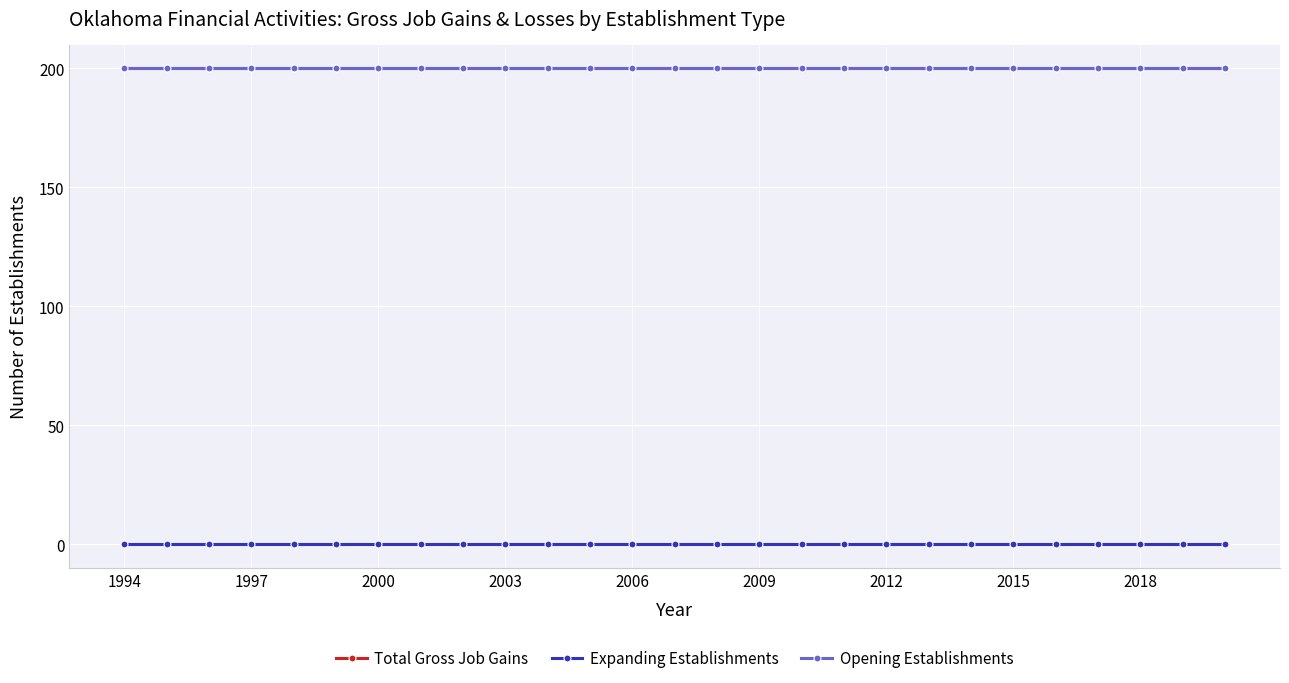

What position from the left is 2006?

5